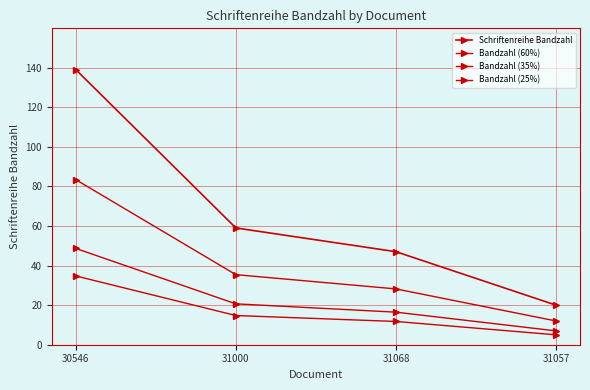

The Bandzahl (60%) series shows 35.4 at 31000. True or false?

True